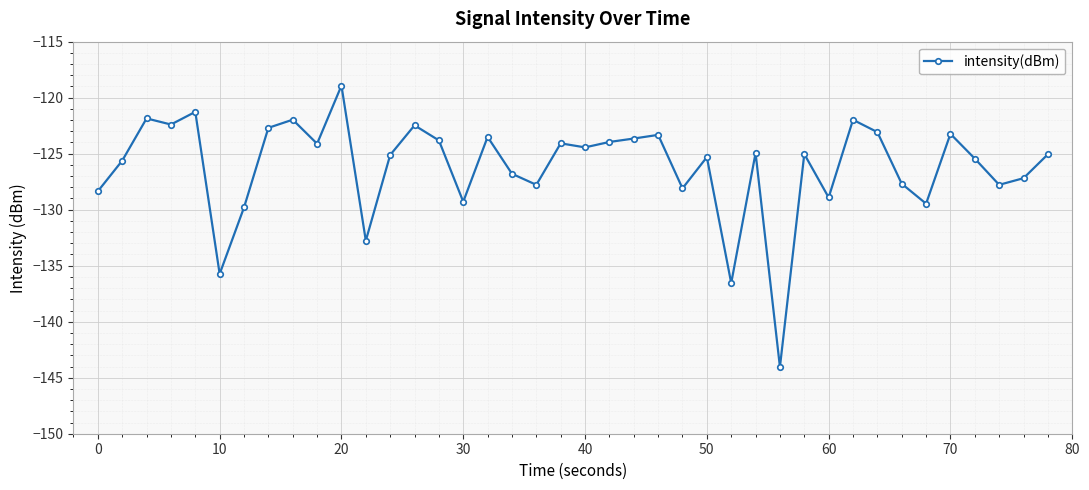

True or false: there are more than 1 points higher than both neighbors.

True